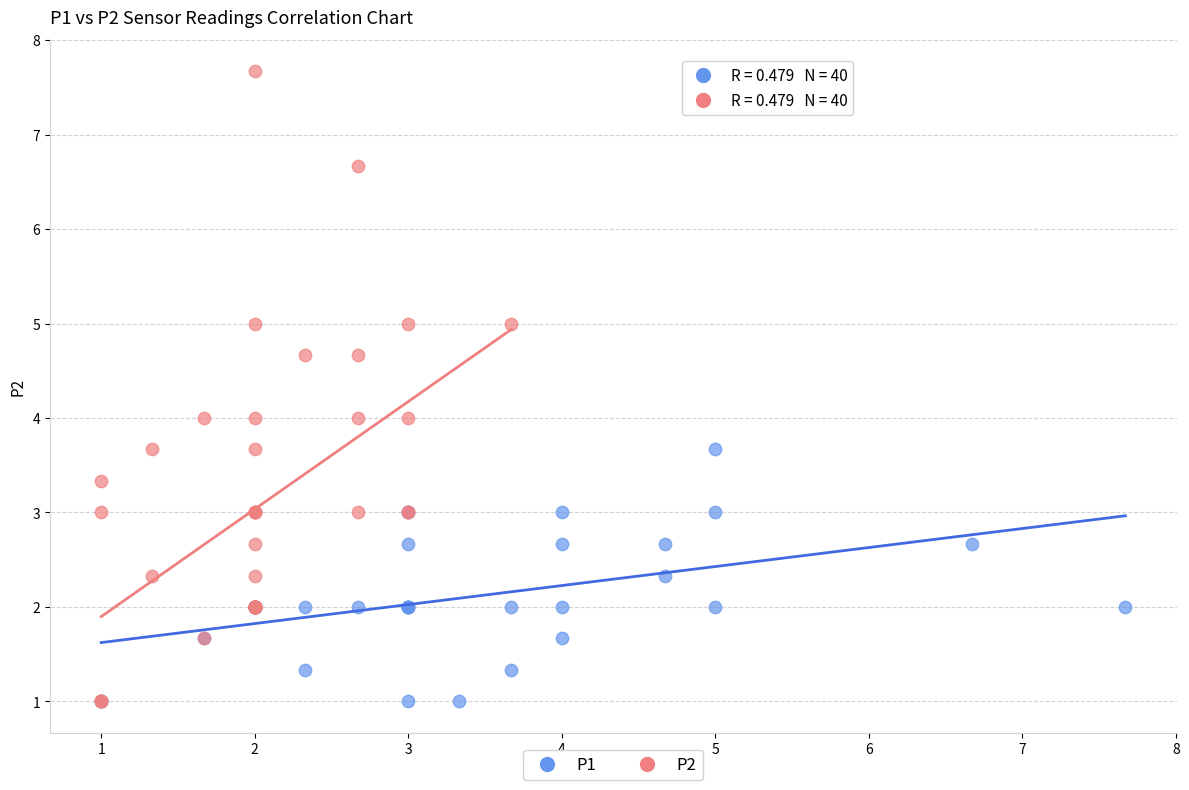

What are all the series names shown in the legend?

P1, P2